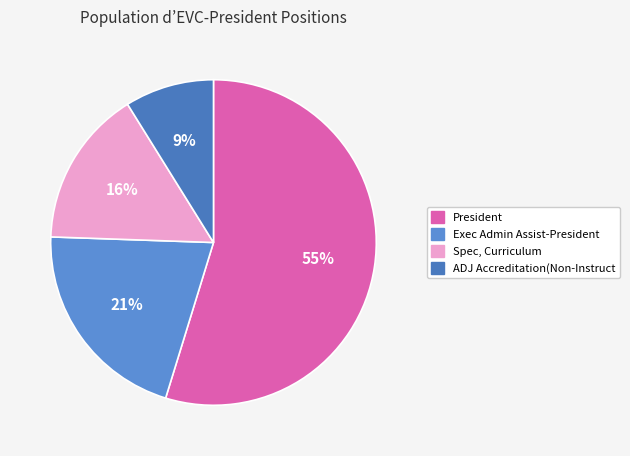

Rank the categories by value from highest to lowest.

President, Exec Admin Assist-President, Spec, Curriculum, ADJ Accreditation(Non-Instruct